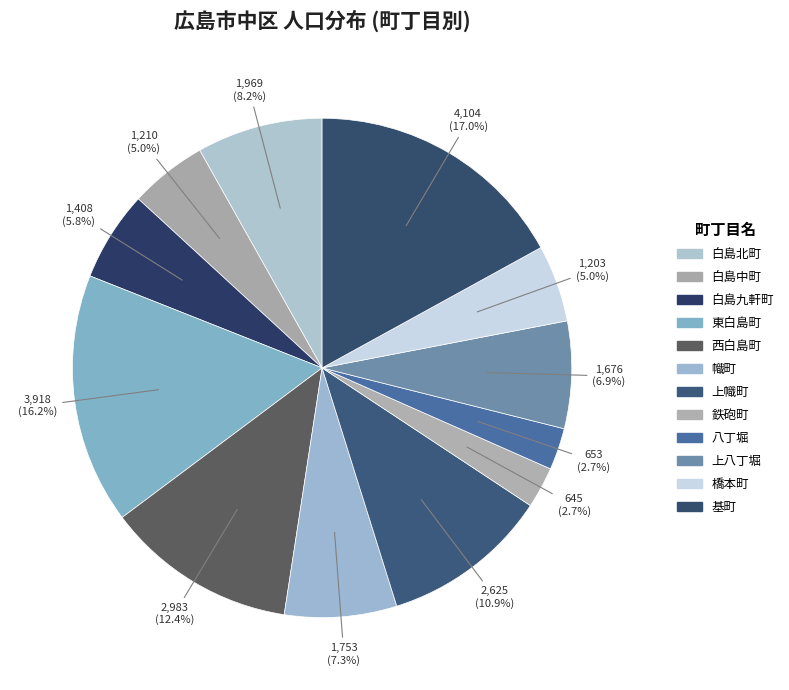

Is the sum of 八丁堀 and 橋本町 greater than half?

No